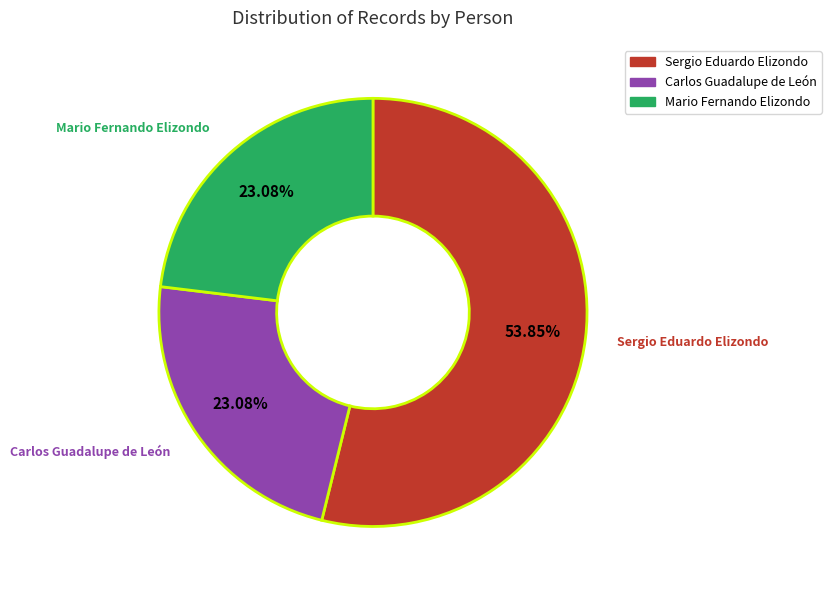

The Carlos Guadalupe de León slice represents 23% of the pie. True or false?

True